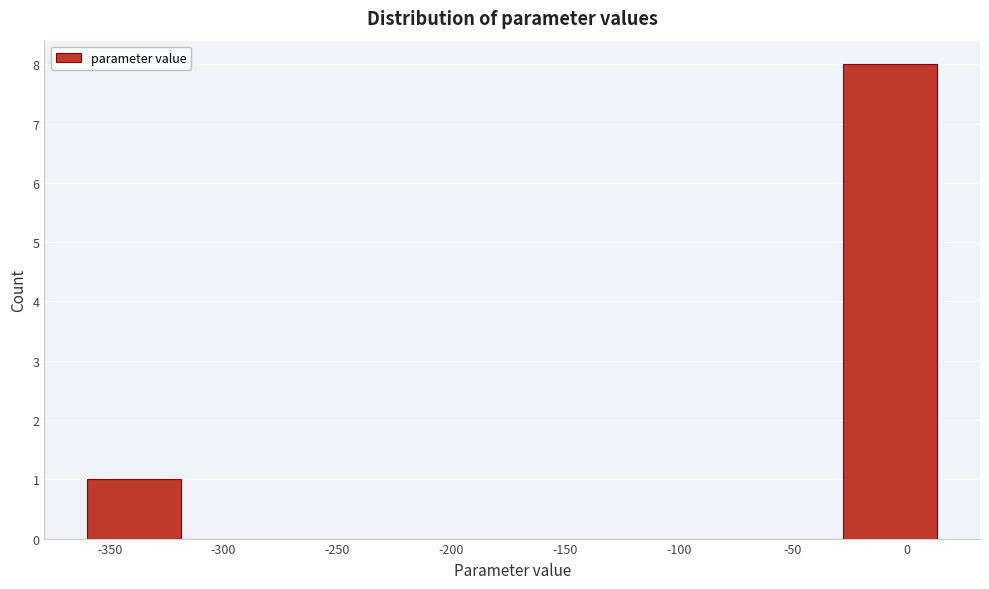

Reading left to right, list every bar in this chart as the range it spans on the x-axis followed by its height. Neither the bar edges nor the heights are printed on the chart, so give them approximately, as read against the axes.

-360 to -320: 1
-320 to -275: 0
-275 to -235: 0
-235 to -195: 0
-195 to -155: 0
-155 to -110: 0
-110 to -70: 0
-70 to -30: 0
-30 to 15: 8